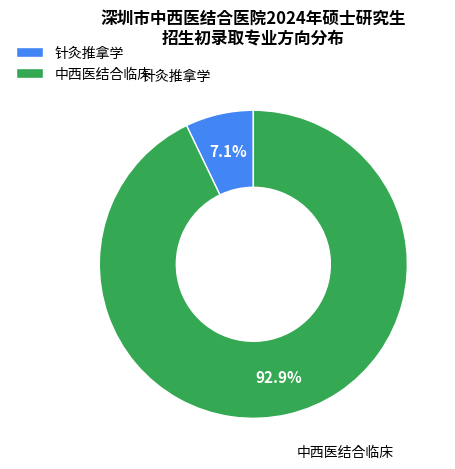

Is it true that 中西医结合临床 is 93% of the pie?

True